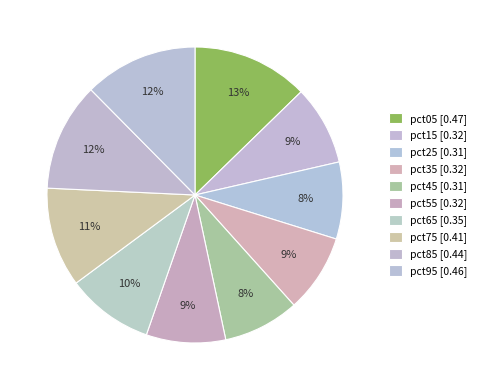

To the nearest percent, what percentage of the pie is pct85?

12%